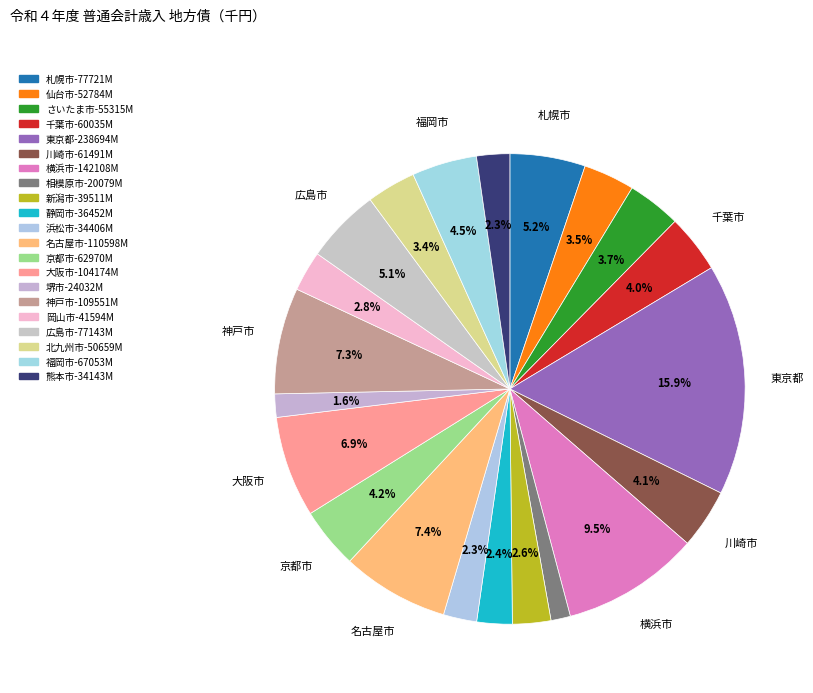

True or false: 北九州市 accounts for 1% of the total.

False